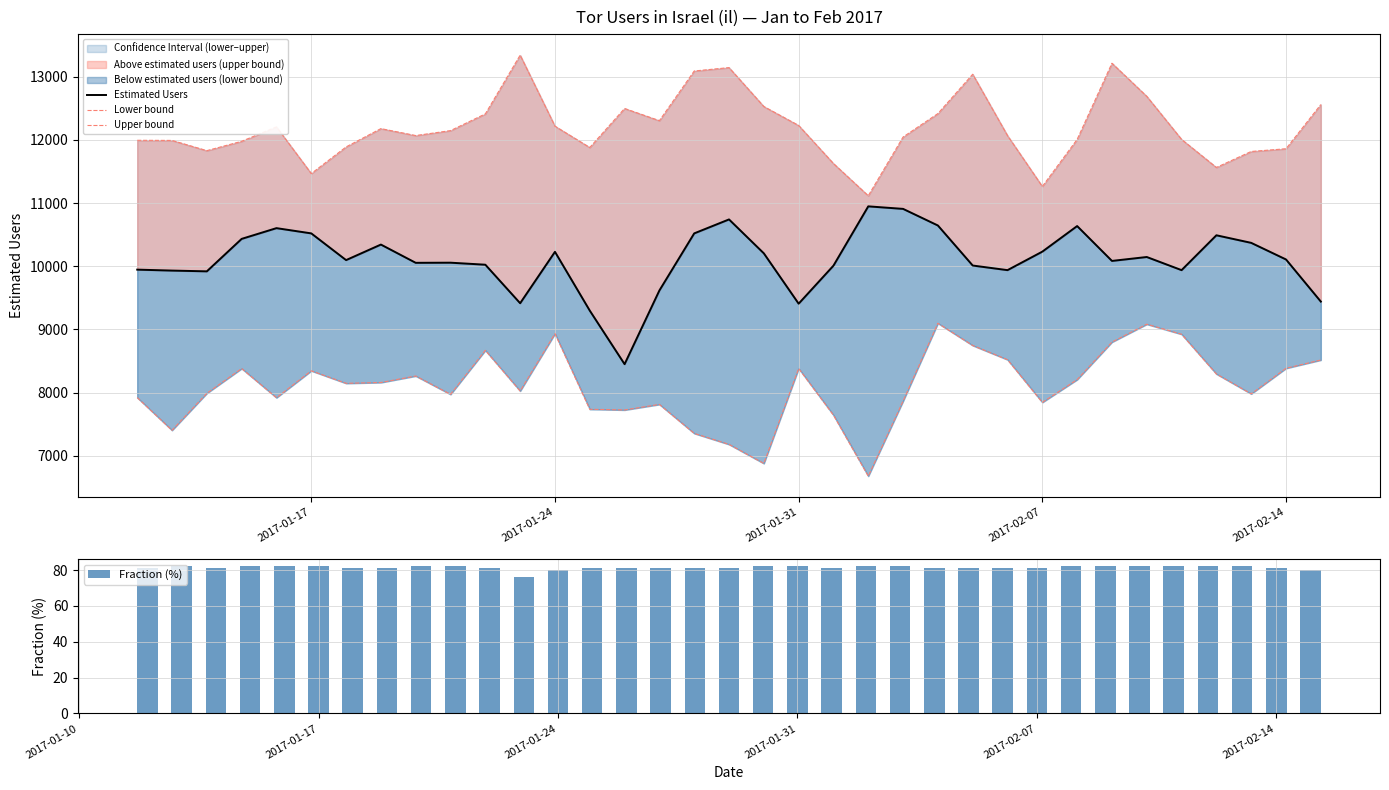

What is the average value of the Fraction (%) series?

81